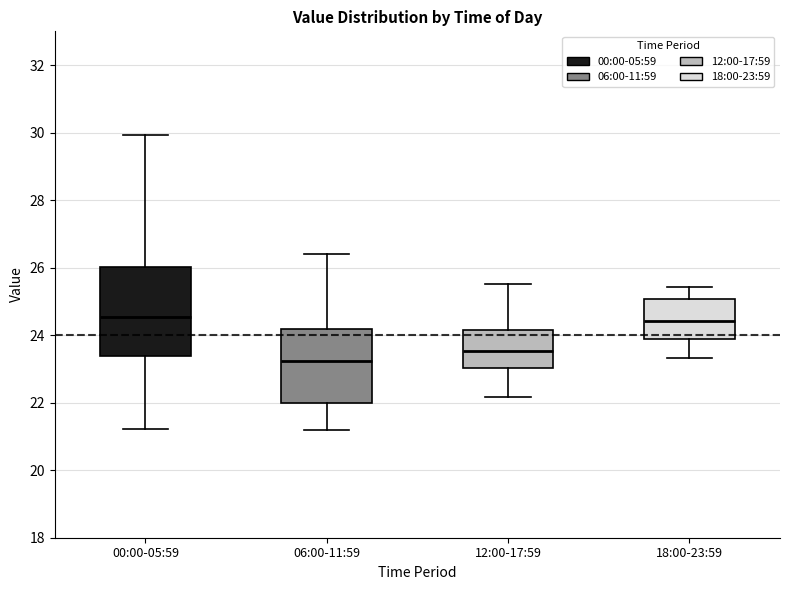

Where is the lower edge of the box for 06:00-11:59 on the y-axis? The values are not printed on the chart, so give them approximately, as read against the axis.

22.0